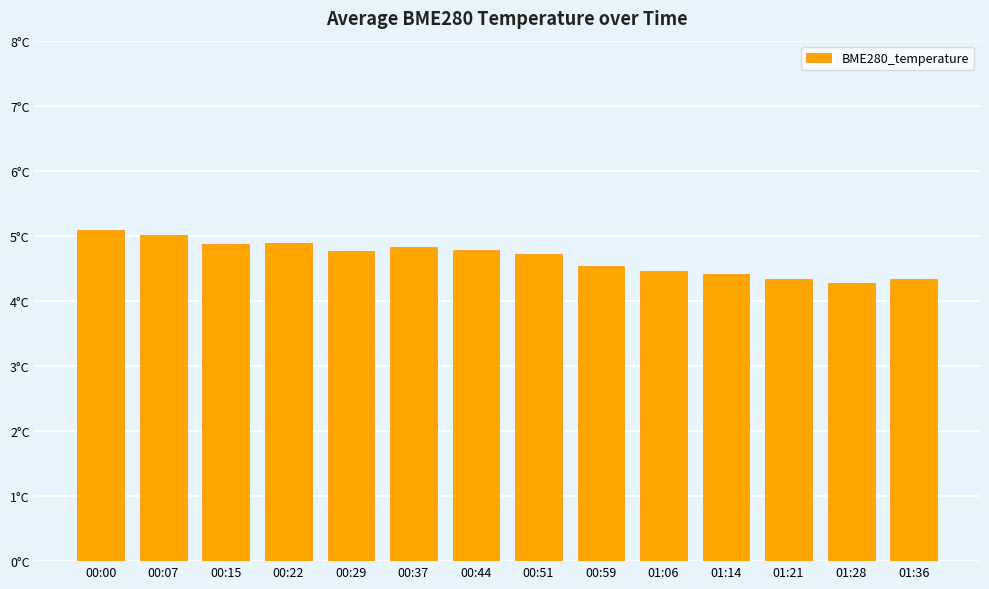

What is the minimum value shown in the chart?

4.3